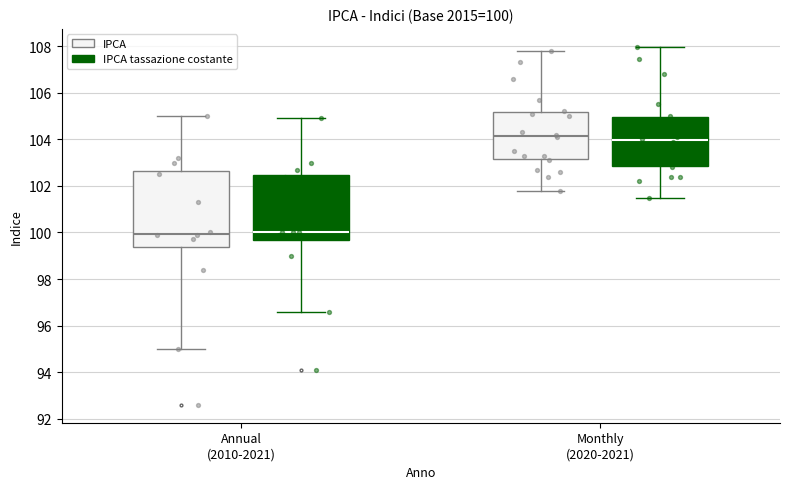

Which box's median line is the highest?

Monthly (2020-2021) (IPCA)